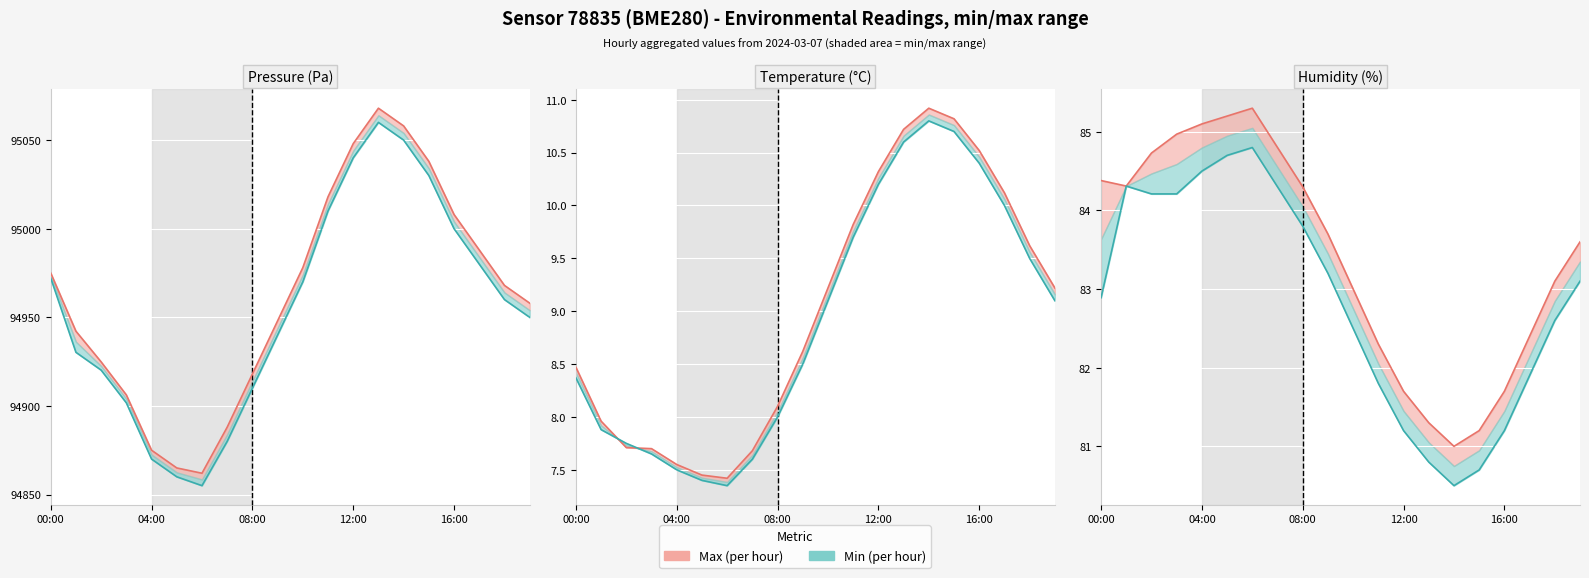

True or false: Min has a value of 82.9 at 00:00.

True